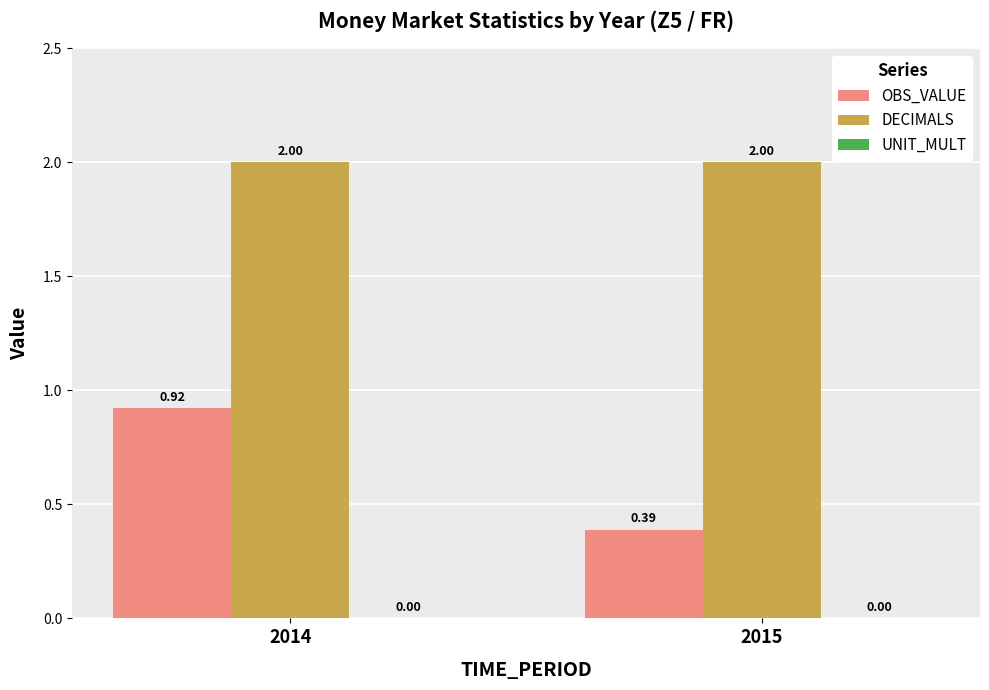

Which series has the largest range (max minus min)?

OBS_VALUE